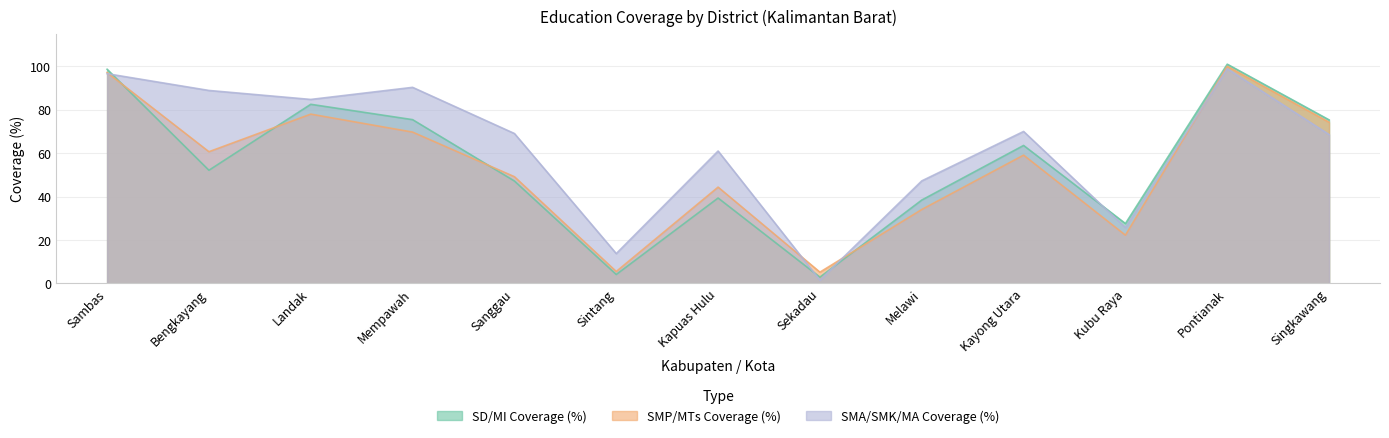

What is the label of the 8th point from the right?

Sintang